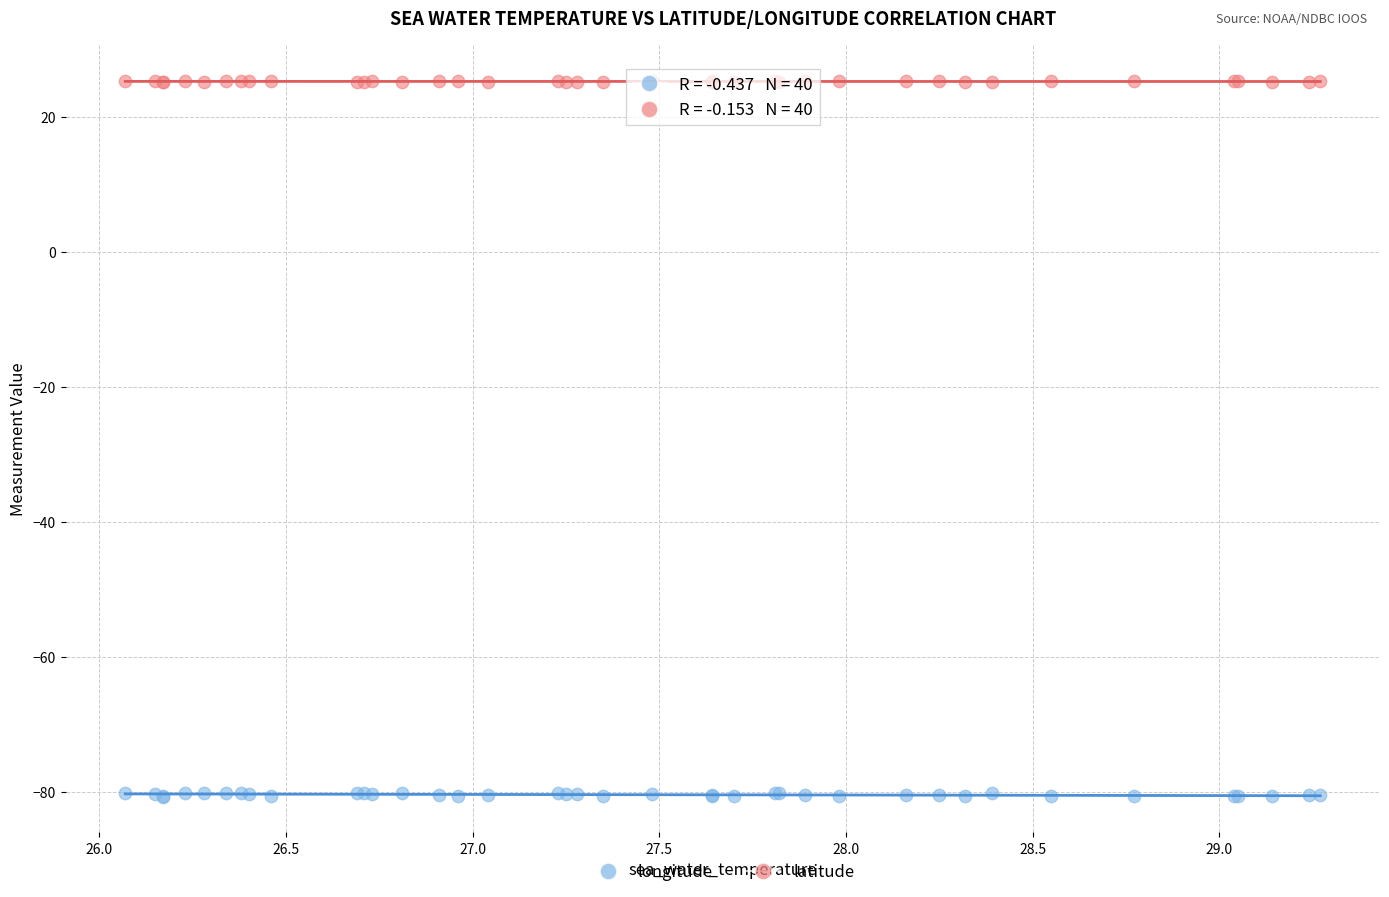

Which series contains the lowest Y value?

longitude